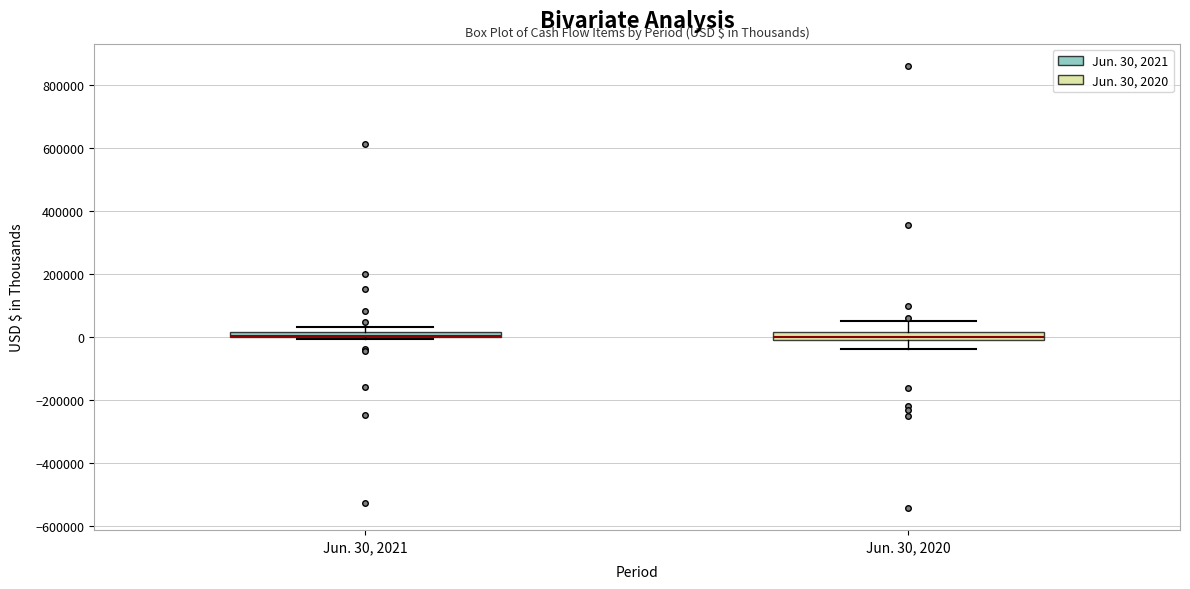

Where does the lower whisker of the box for Jun. 30, 2020 end on the y-axis? The values are not printed on the chart, so give them approximately, as read against the axis.

-40000